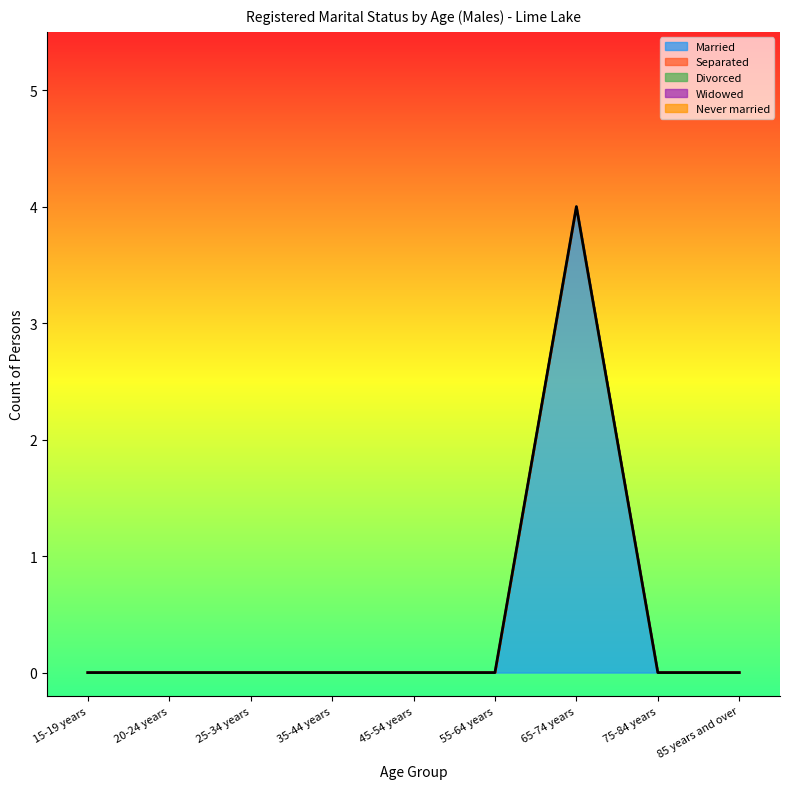

True or false: Divorced has more than 0 interior local peaks.

False